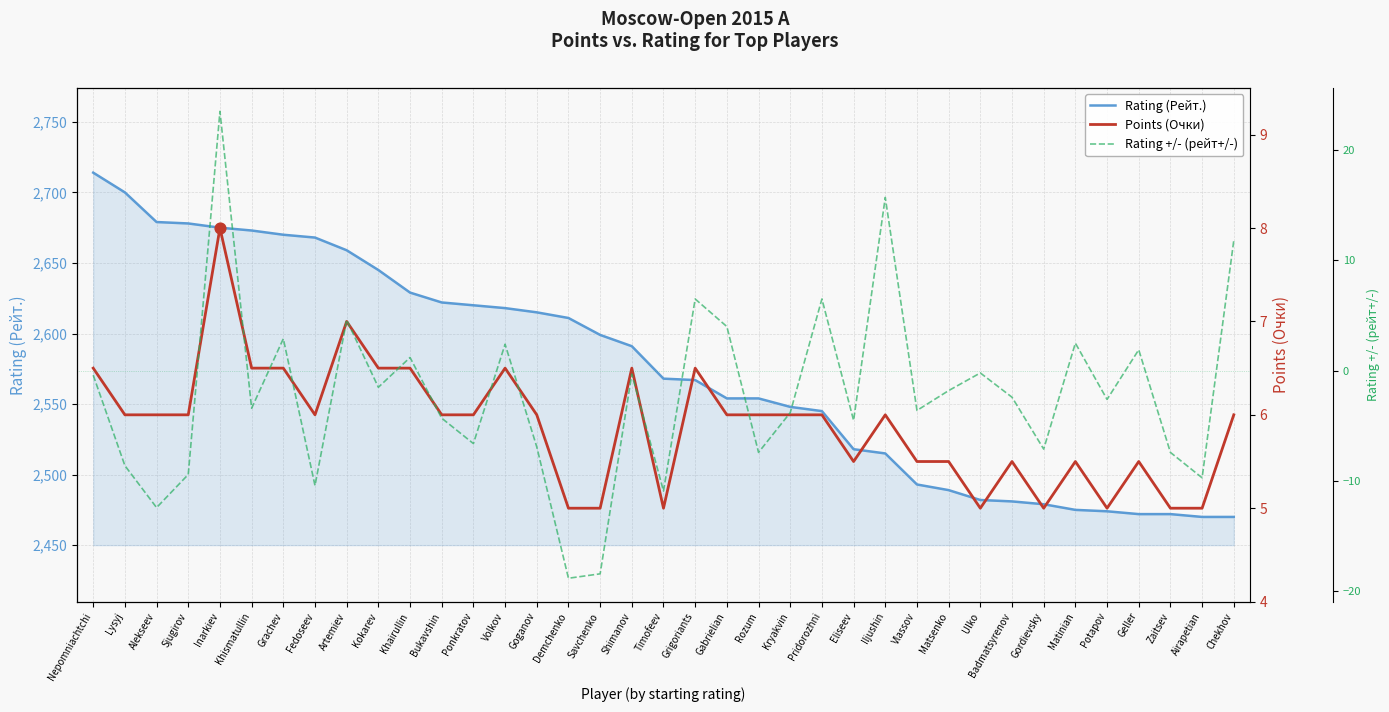

Is the value of Rating +/- (рейт+/-) at Airapetian greater than the value of Rating (Рейт.) at Eliseev?

No